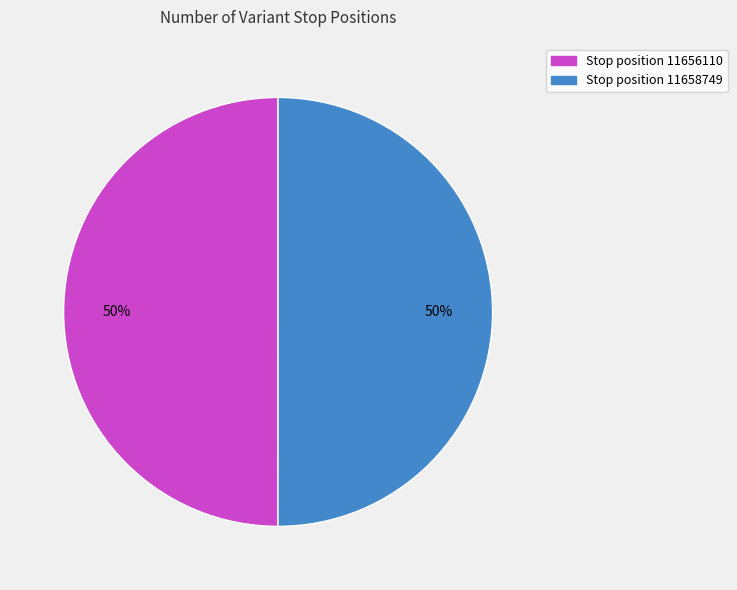

To the nearest percent, what is the average slice percentage?

50%